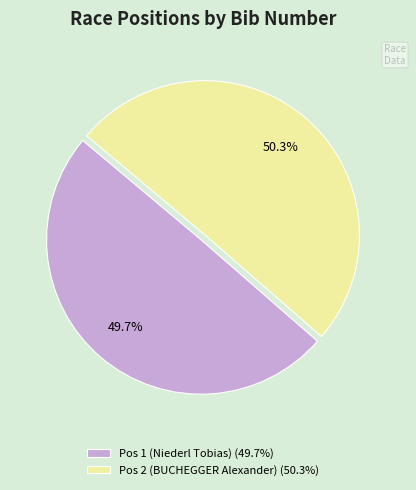

The Pos 1 (Niederl Tobias) slice represents 60% of the pie. True or false?

False